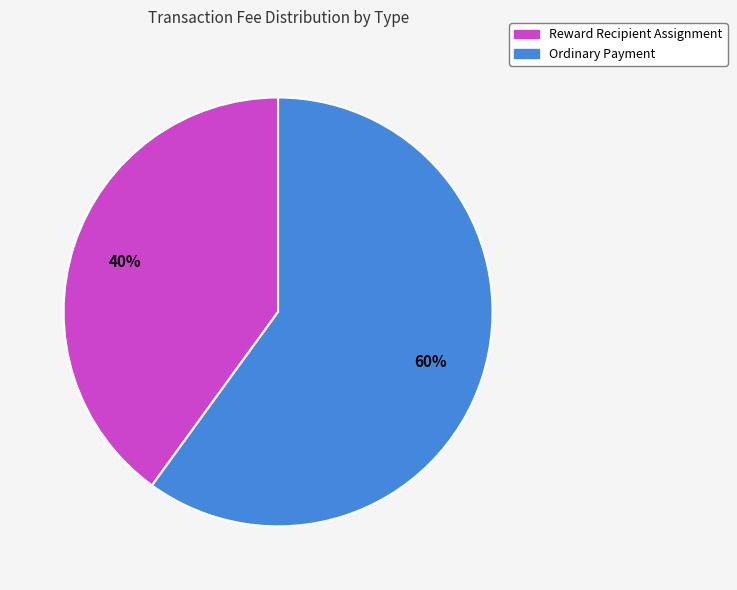

Rank the categories by value from highest to lowest.

Ordinary Payment, Reward Recipient Assignment